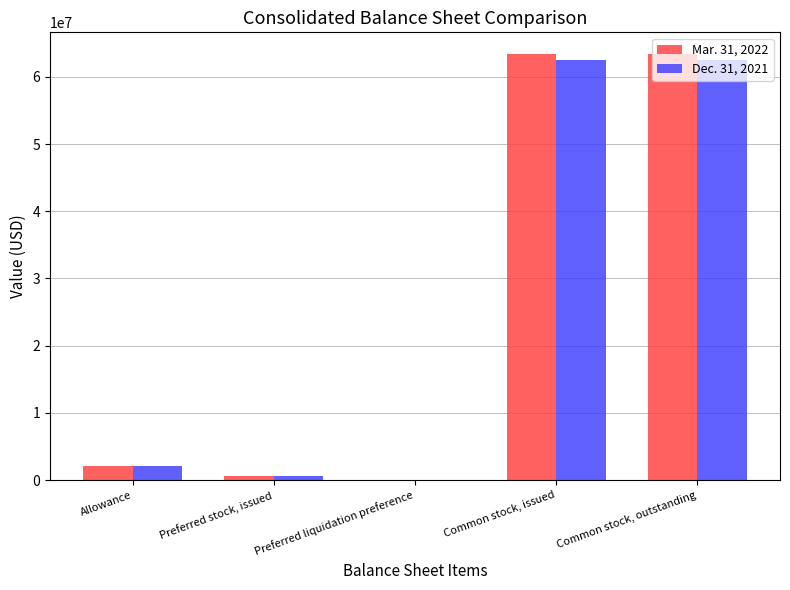

The value of Mar. 31, 2022 at Common stock, outstanding is 63441801. True or false?

True